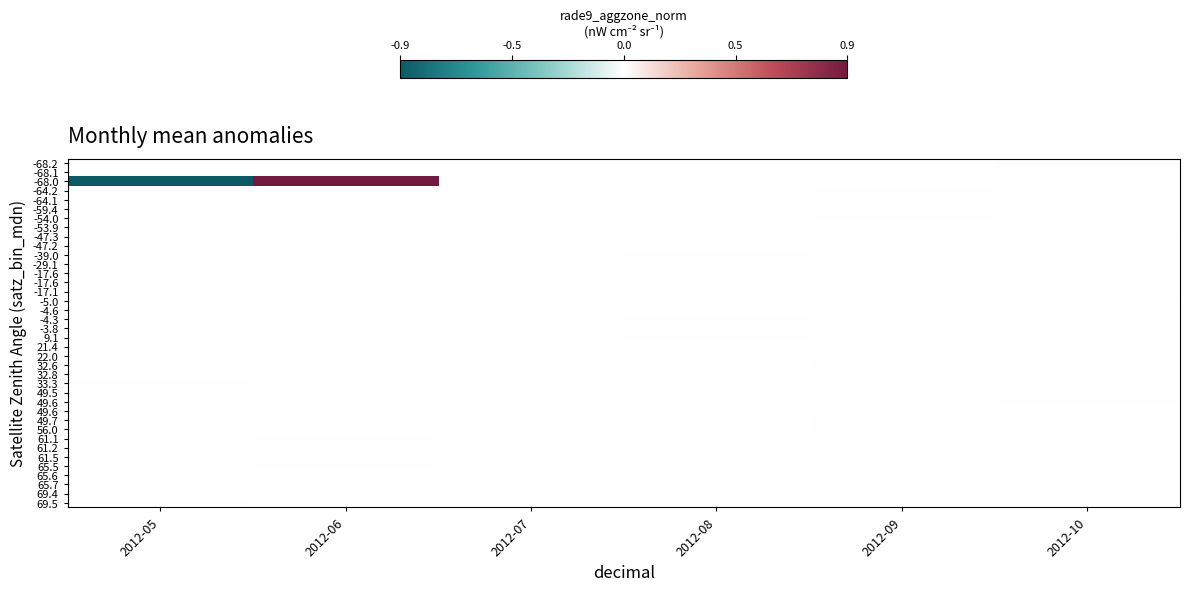

At which category does the chart reach its minimum across all series?

2012-05